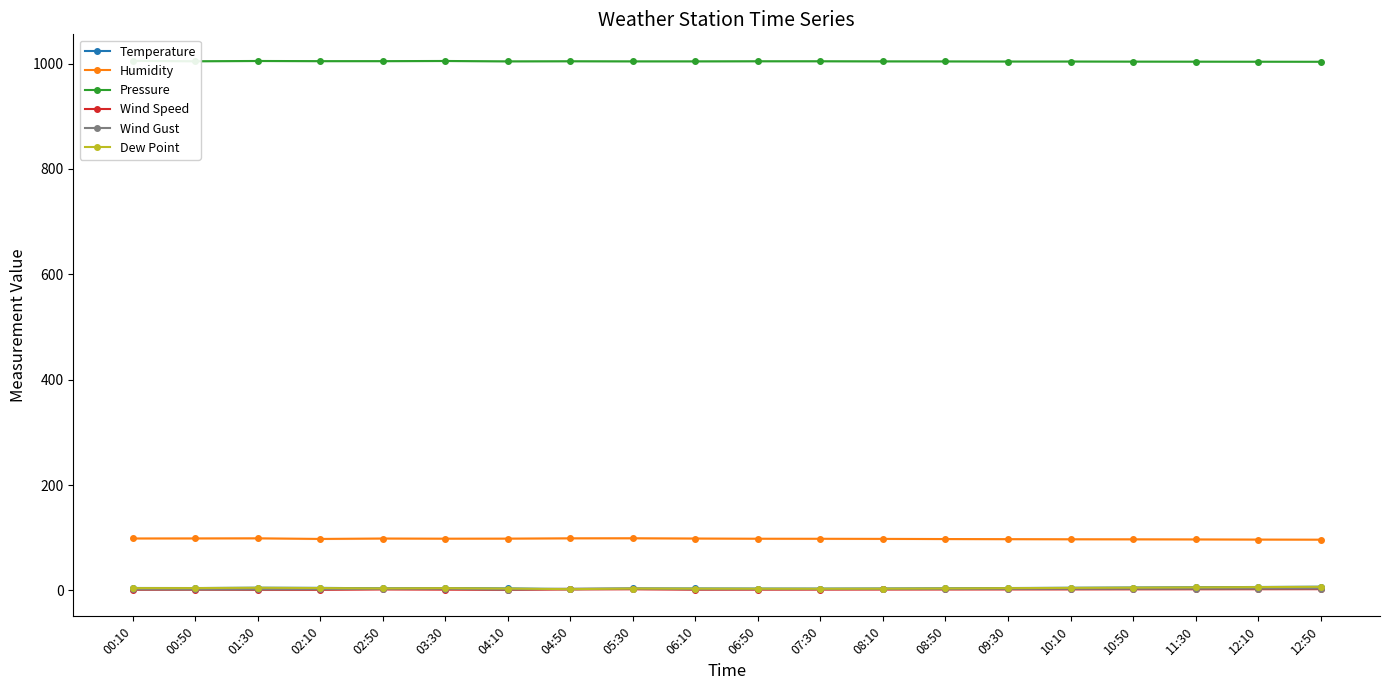

True or false: Humidity has more than 1 interior local peaks.

True